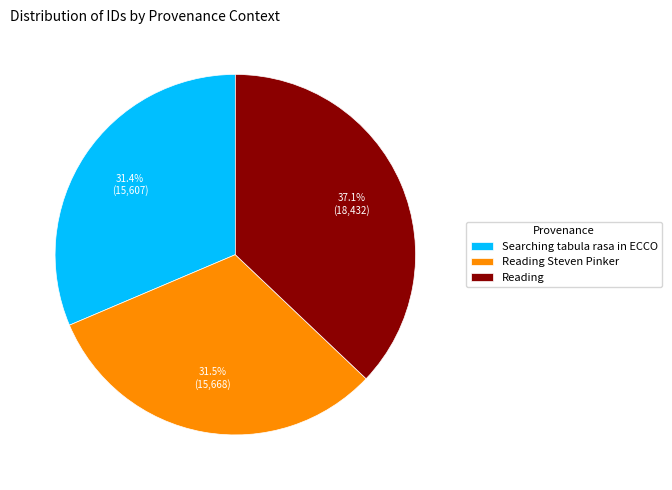

Is it true that Reading Steven Pinker is 22% of the pie?

False